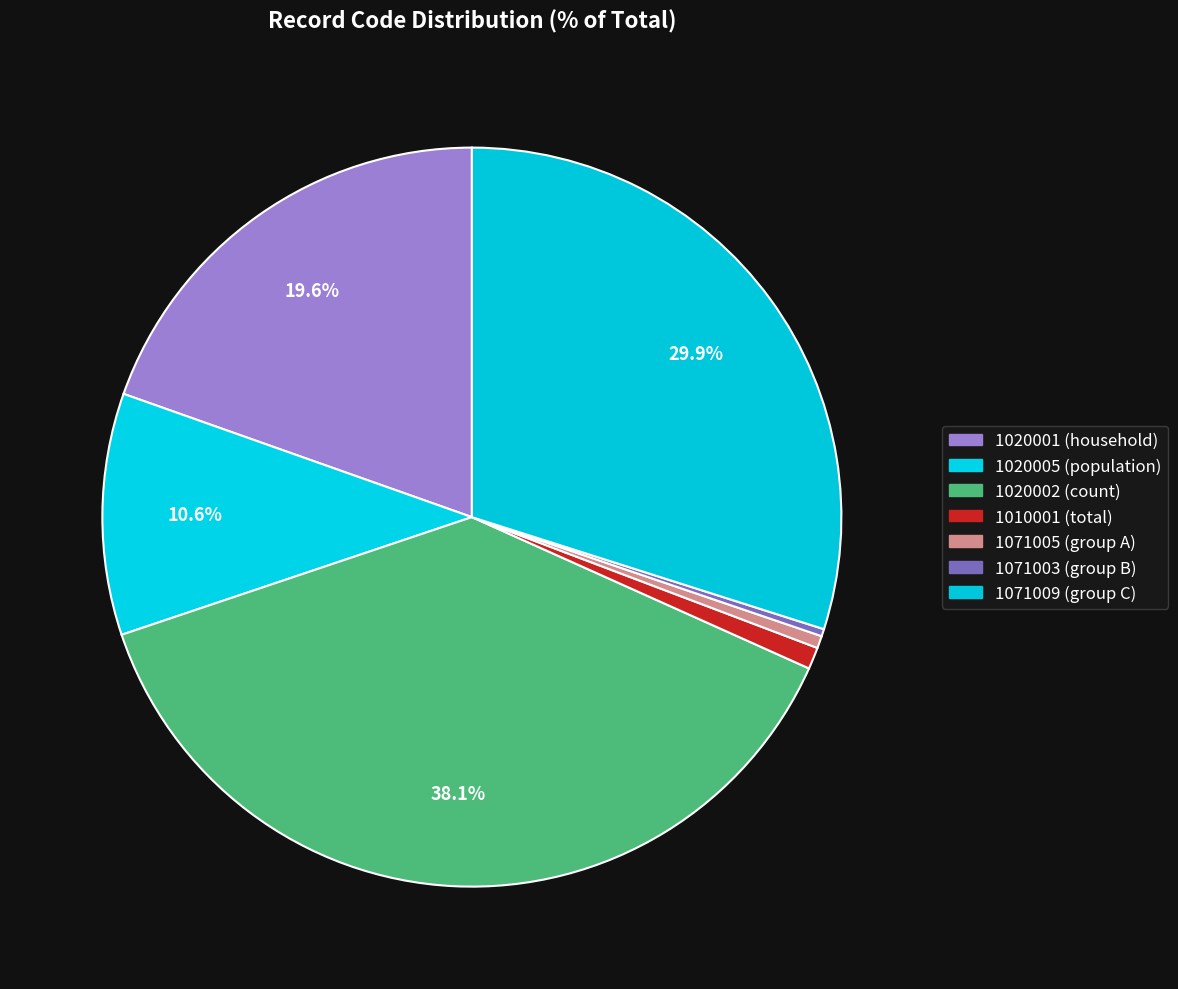

Count the number of slices in the pie.

7